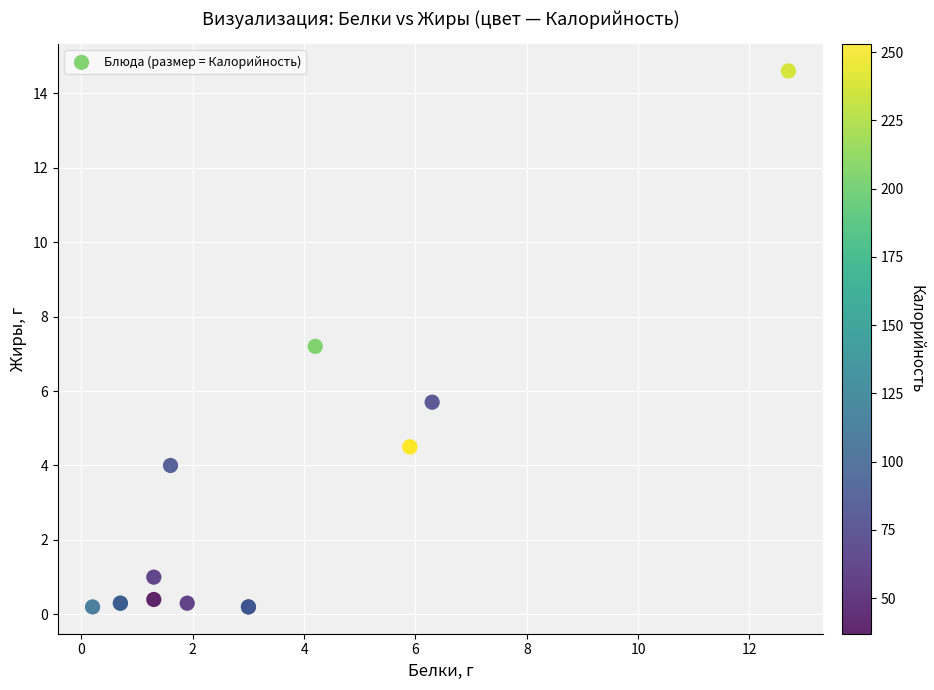

What Y value in the scatter plot is closest to 7?

7.2